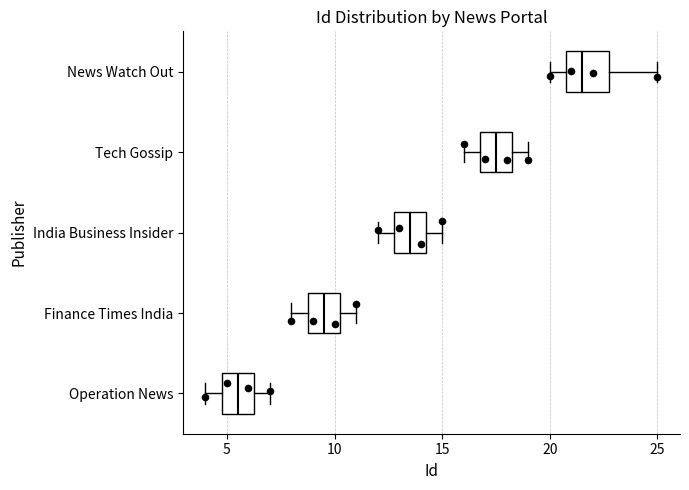

Reading bottom to top, read every box against the x-axis: the position of its median line, the range the box covers, and the ends of its whiskers. The values are not printed on the chart, so give them approximately, as read against the axis.

Operation News: median 5.5, box 5.0 to 6.5, whiskers 4.0 to 7.0
Finance Times India: median 9.5, box 9.0 to 10.5, whiskers 8.0 to 11.0
India Business Insider: median 13.5, box 13.0 to 14.5, whiskers 12.0 to 15.0
Tech Gossip: median 17.5, box 17.0 to 18.5, whiskers 16.0 to 19.0
News Watch Out: median 21.5, box 21.0 to 23.0, whiskers 20.0 to 25.0